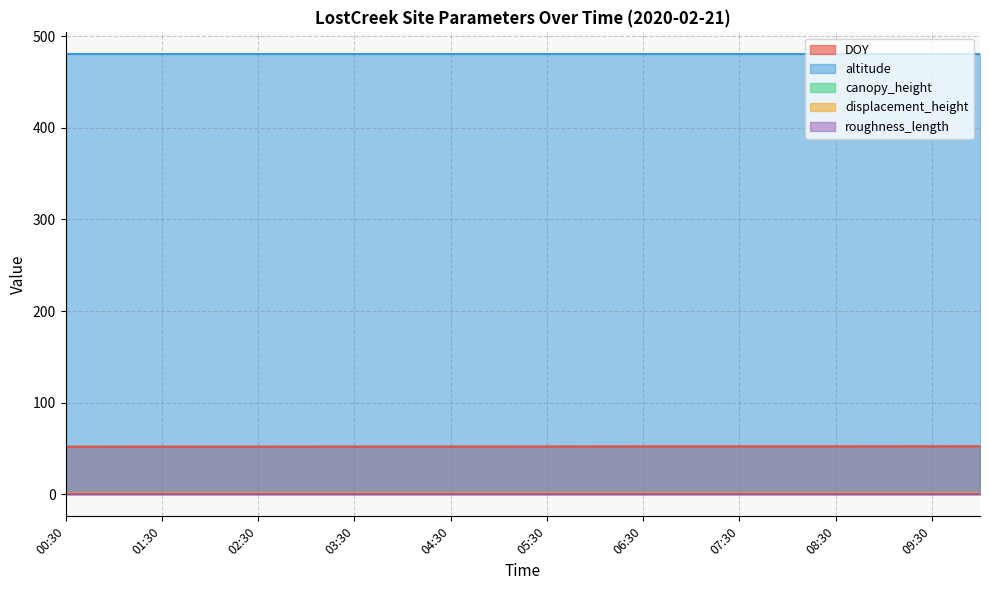

What is the average value of the canopy_height series?

1.5